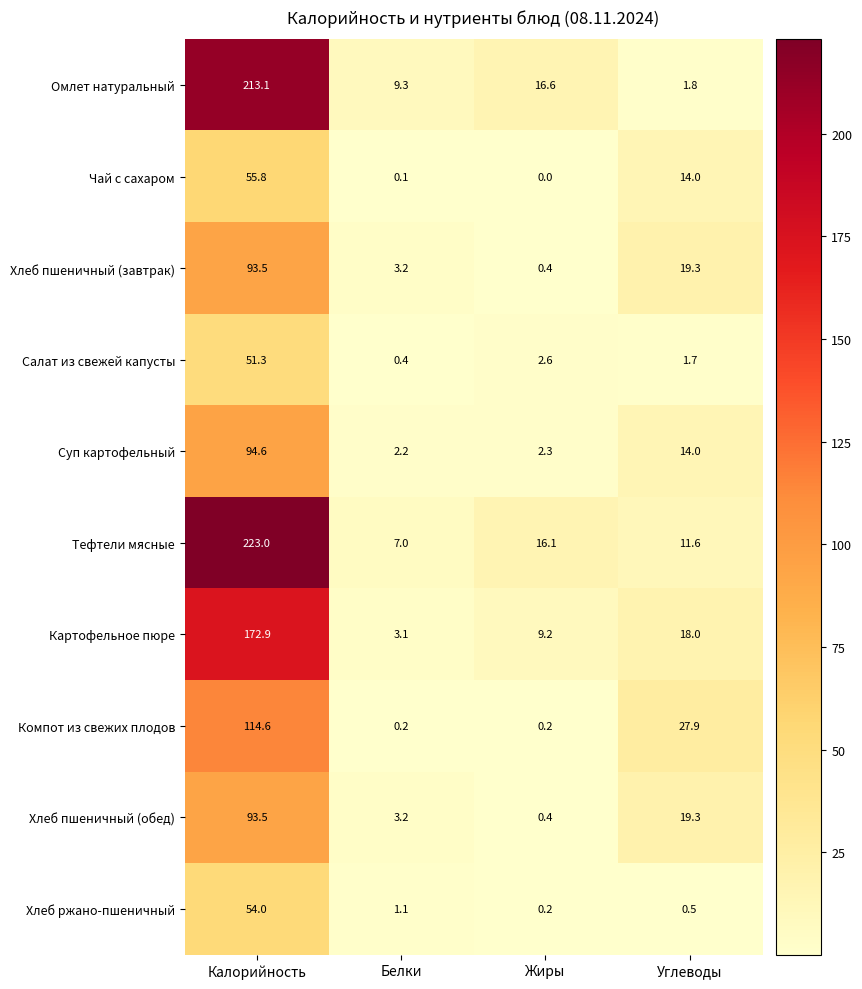

Where does the Чай с сахаром series first go above 14?

Калорийность